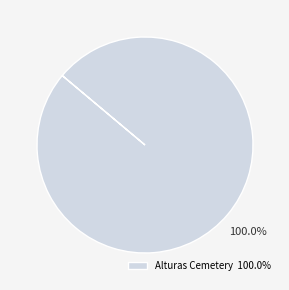

Which category accounts for the majority?

Alturas Cemetery 100.0%